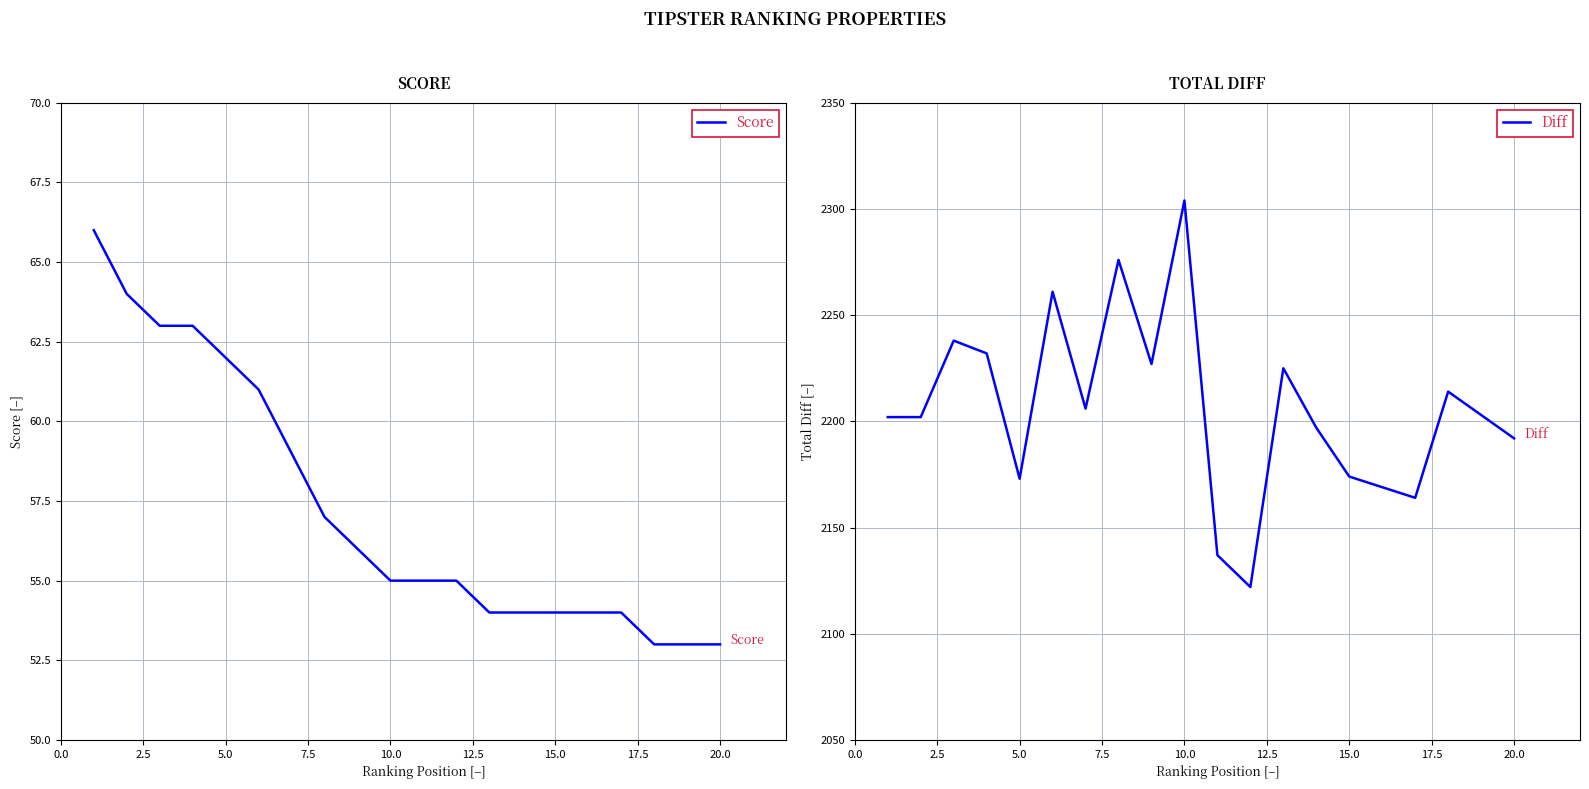

Does the chart display data point markers on the line(s)?

No